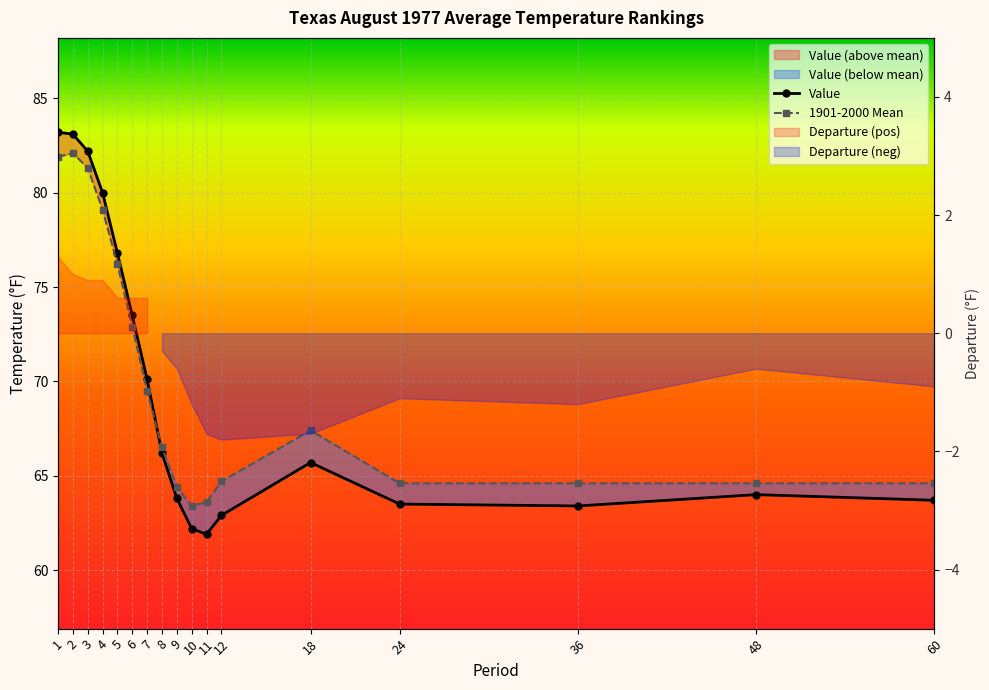

At which category does 1901-2000 Mean reach its first local valley?

10